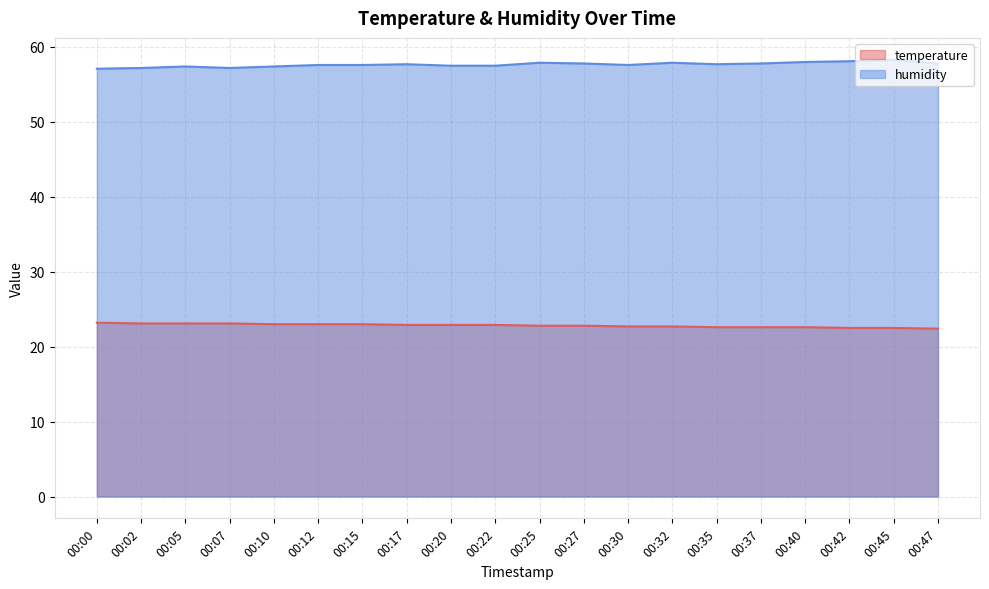

List the series in order of their overall mean, highest first.

humidity, temperature